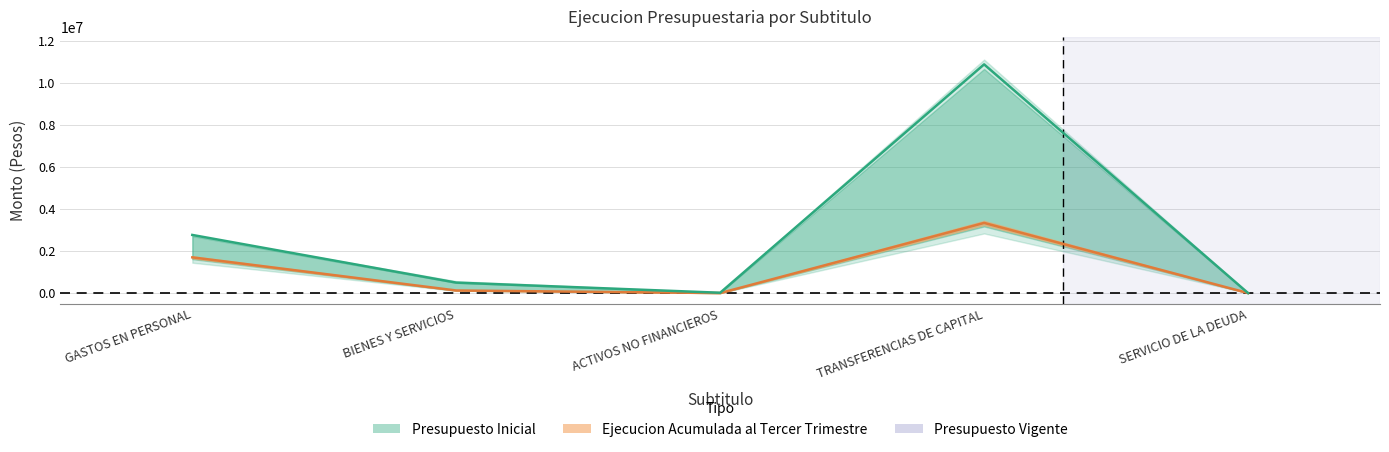

What position from the right is TRANSFERENCIAS DE CAPITAL?

2